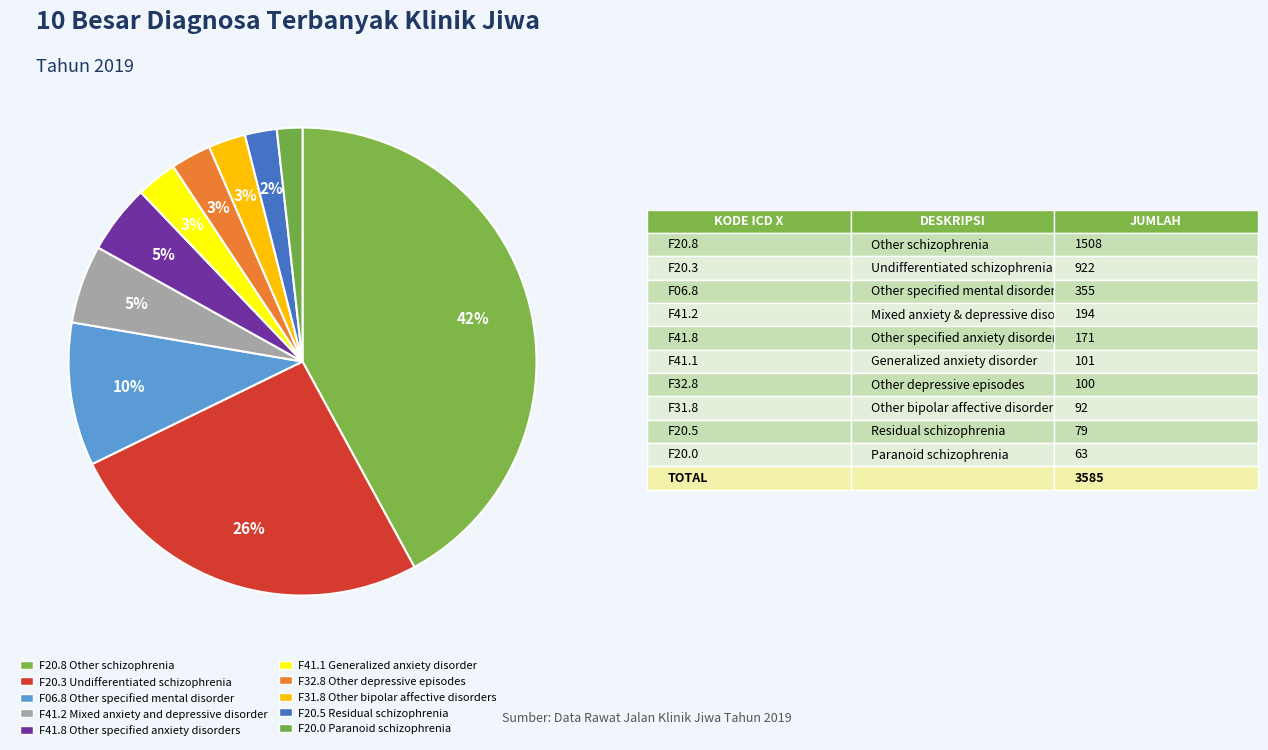

How many segments does this pie chart have?

10